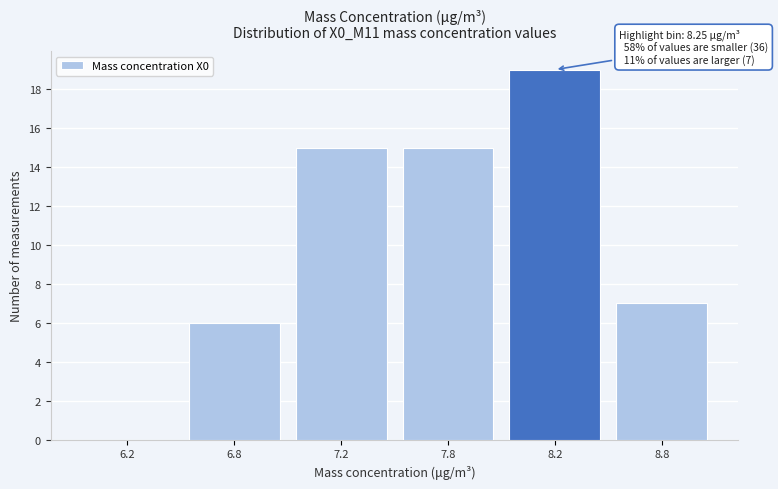

Reading left to right, list all the values displayed in this chart.

6.2=0	6.8=6	7.2=15	7.8=15	8.2=19	8.8=7